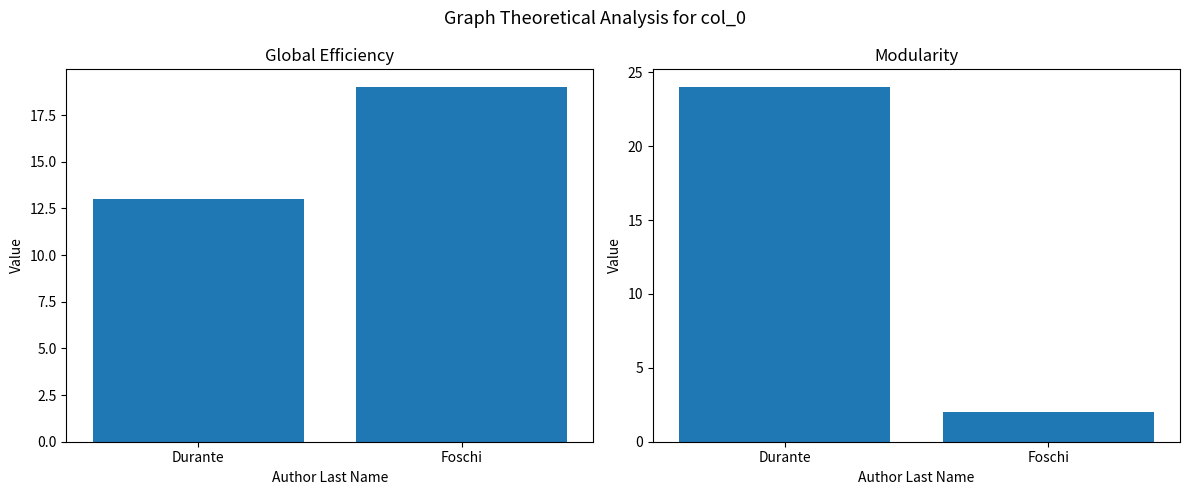

At which label is Global Efficiency closest to 16?

Durante